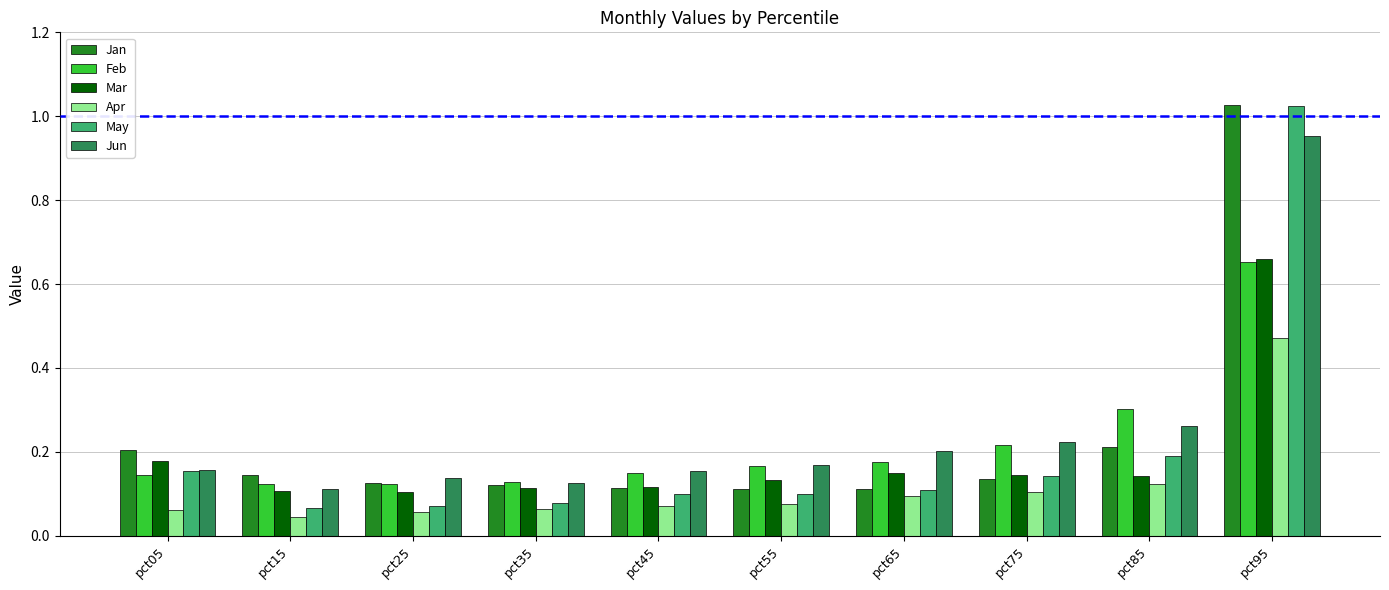

Is the value of Feb at pct45 greater than the value of Jan at pct85?

No